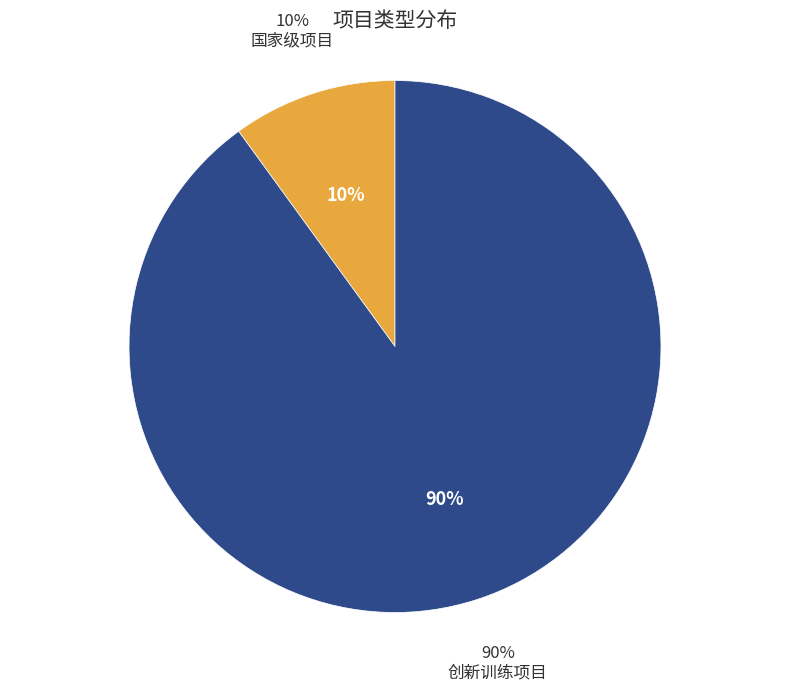

What is the largest slice in the pie chart?

创新训练项目